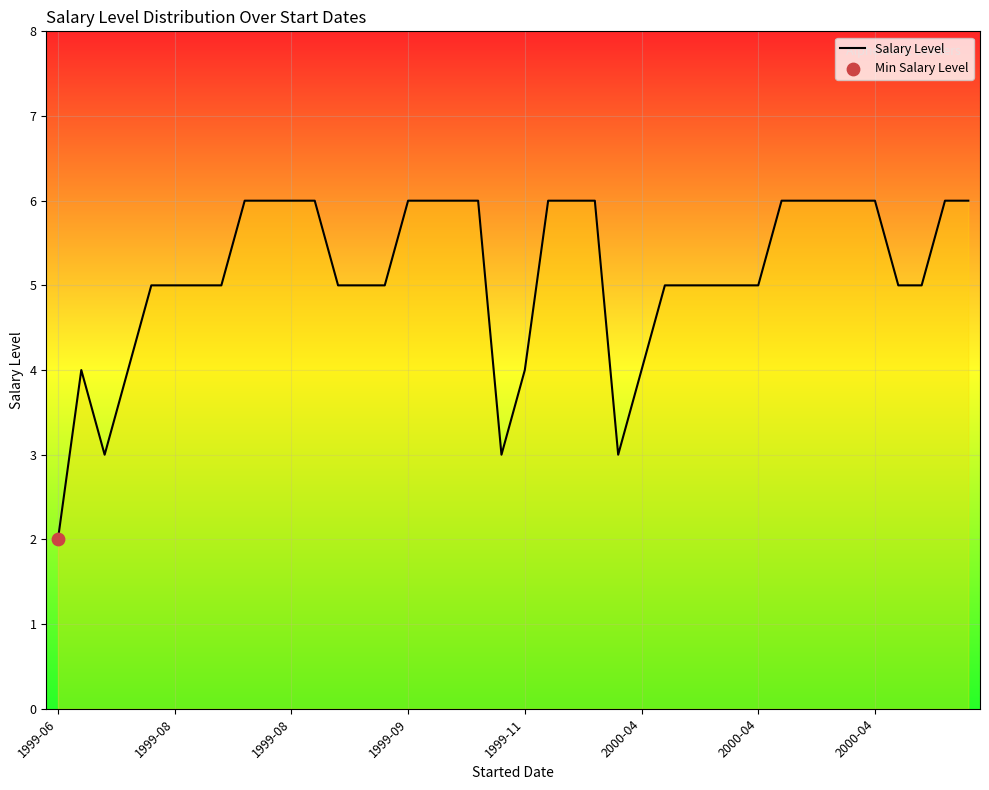

What is the maximum value shown in the chart?

6